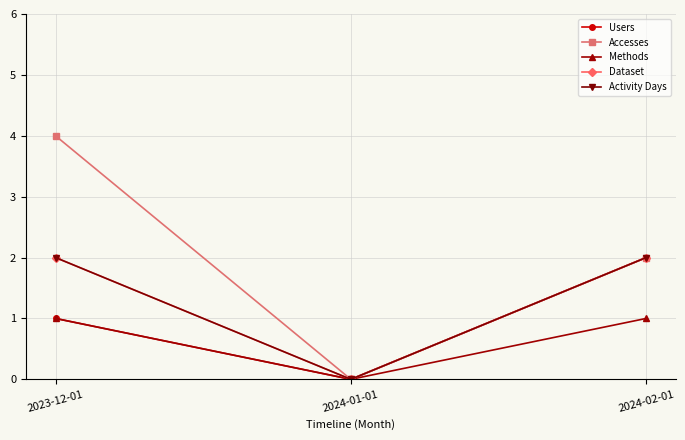

The Methods series shows 1 at 2024-02-01. True or false?

True